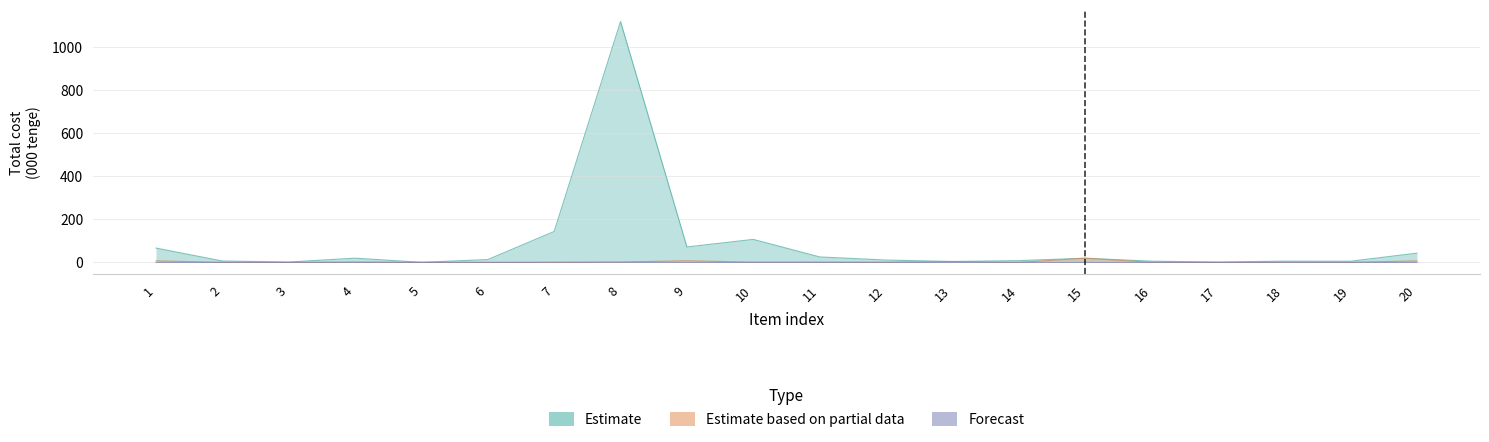

Reading left to right, list all the values displayed in this chart.

Estimate: 66.8	6.8	2.0	19.8	0.7	13.3	144.0	1120.0	72.0	107.1	25.6	11.0	4.5	8.4	19.6	5.8	1.8	6.0	5.5	43.2
Estimate based on partial data: 7.4	0.8	0.1	2.2	0.7	0.4	0.2	1.8	8.0	1.3	1.6	1.1	4.5	0.2	19.6	0.7	0.3	0.7	0.6	7.2
Forecast: 0.0	0.0	0.0	0.0	0.0	0.0	0.6	0.6	0.0	0.1	0.0	0.0	0.0	0.0	0.0	0.0	0.0	0.0	0.0	0.0